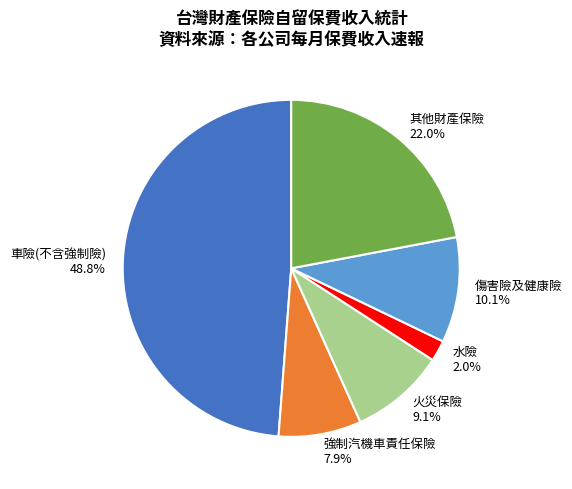

Is there a majority slice in this chart?

No